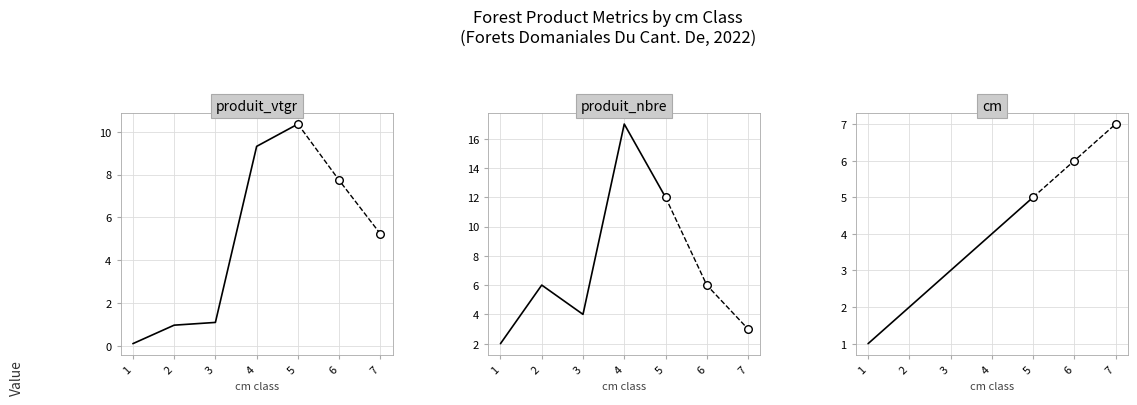

At how many categories does at least one series exceed 0?

7